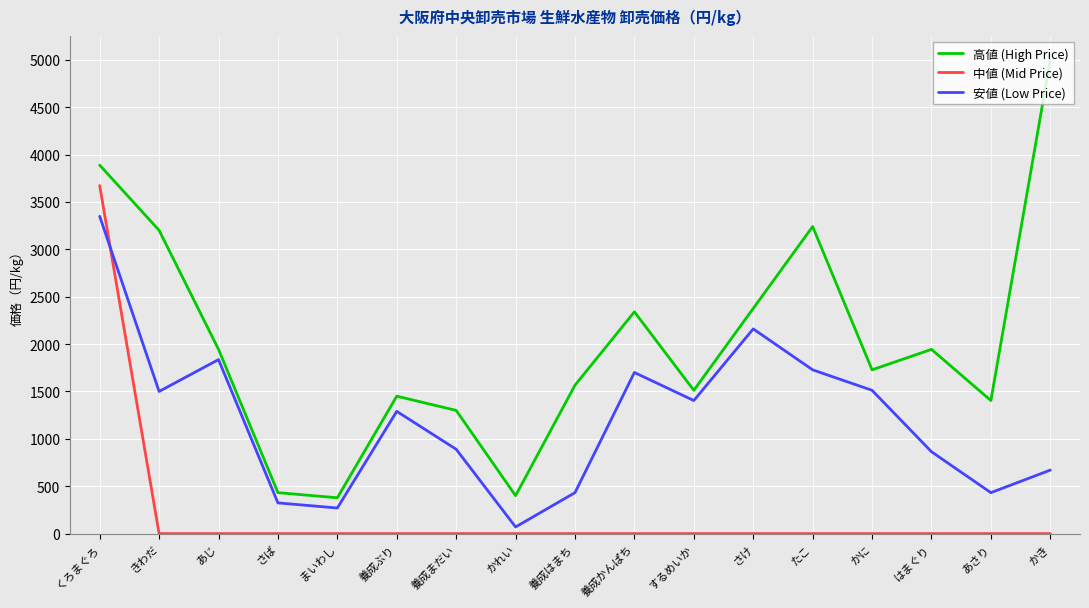

True or false: 安値 (Low Price) and 高値 (High Price) intersect in this chart.

False